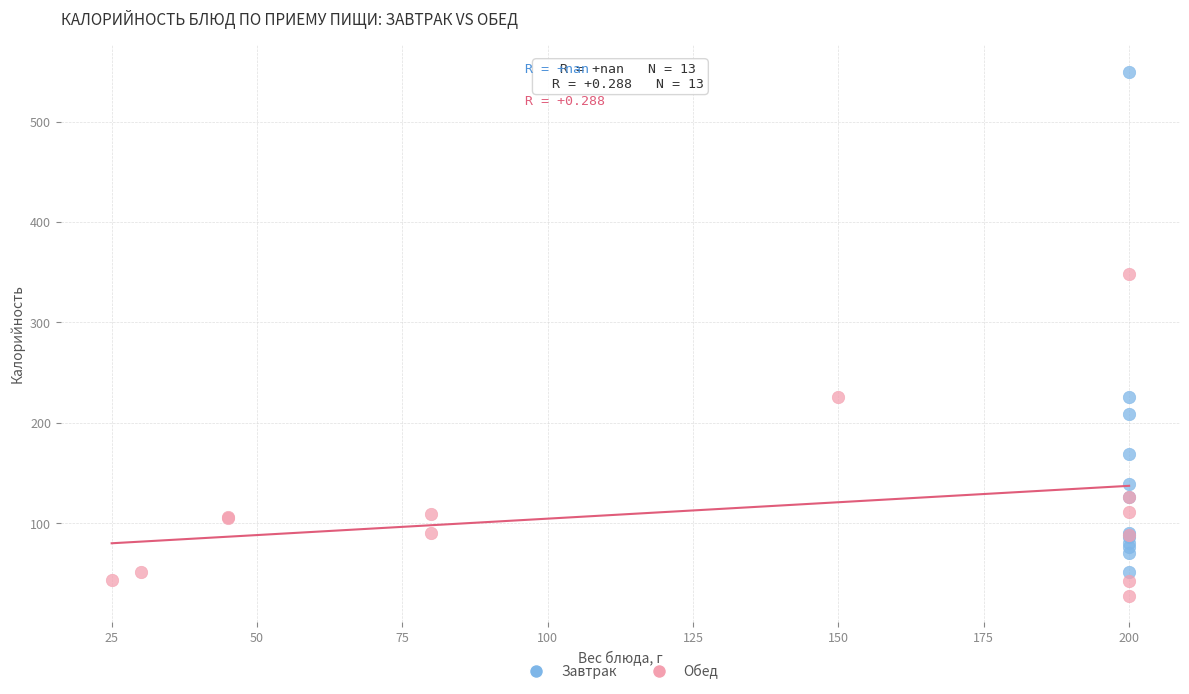

Which series reaches the minimum Y coordinate?

Обед